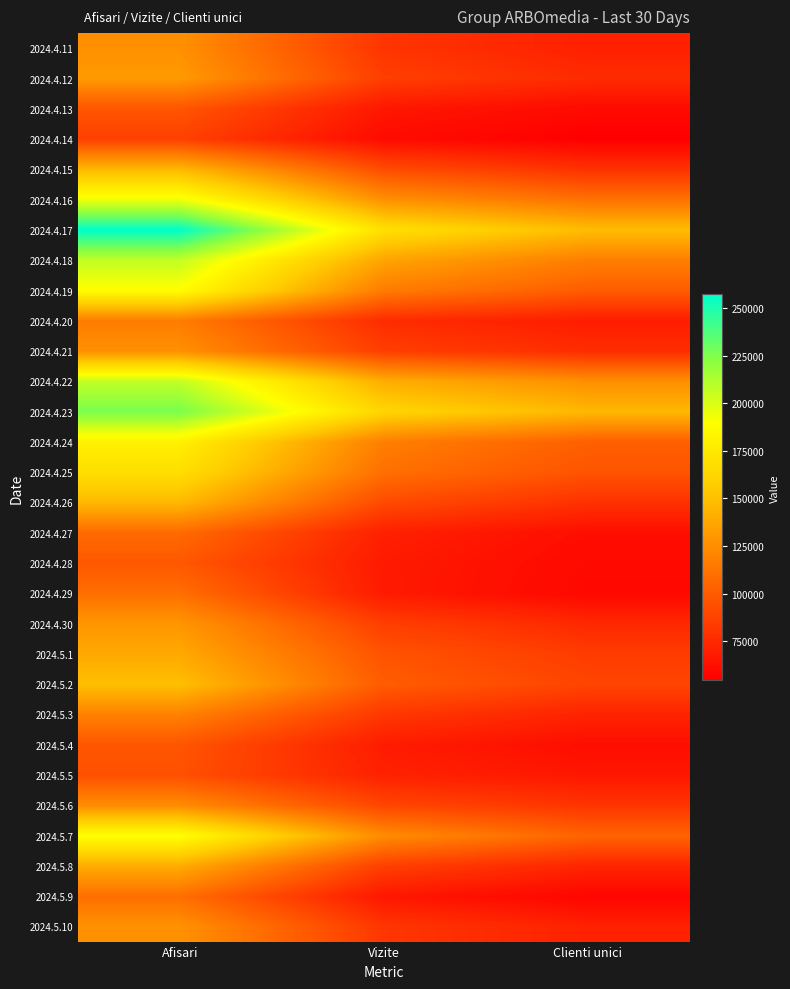

Which label corresponds to the largest value in the chart?

Afisari